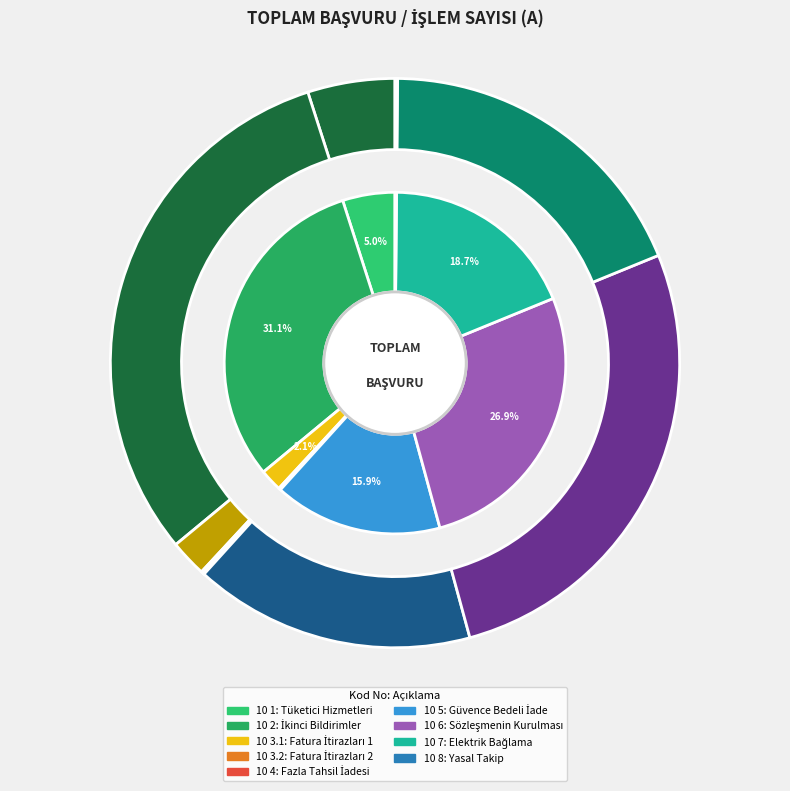

How many segments does this pie chart have?

9